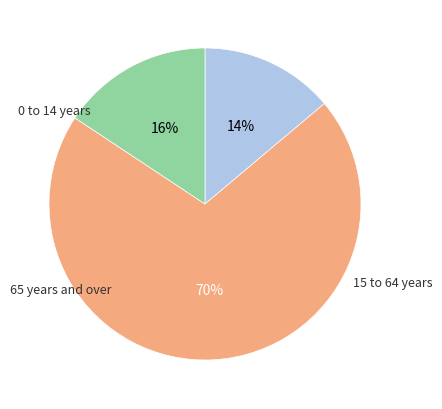

To the nearest percent, what is the average slice percentage?

33%